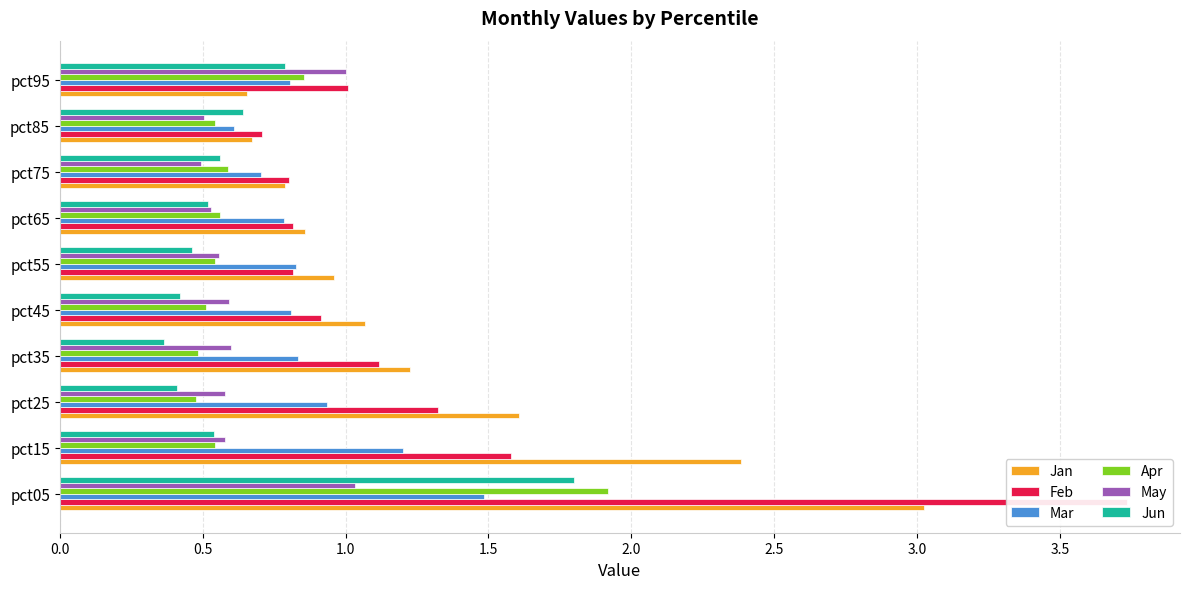

What is the highest value of the Feb series?

3.7